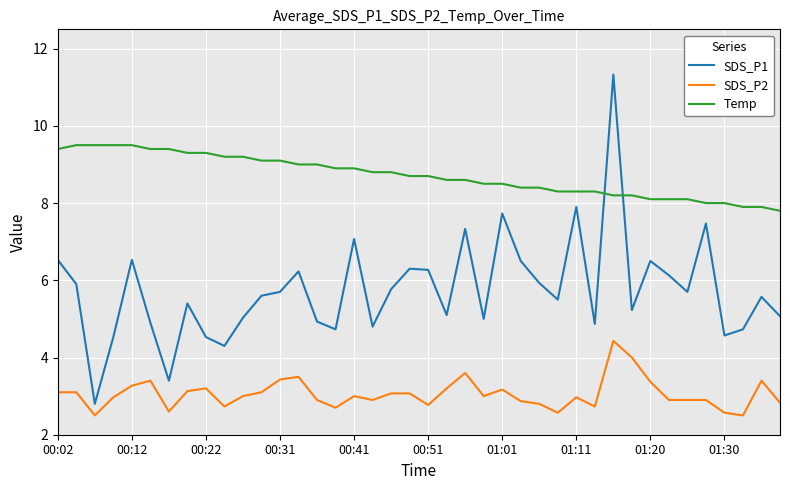

Which series has the largest range (max minus min)?

SDS_P1